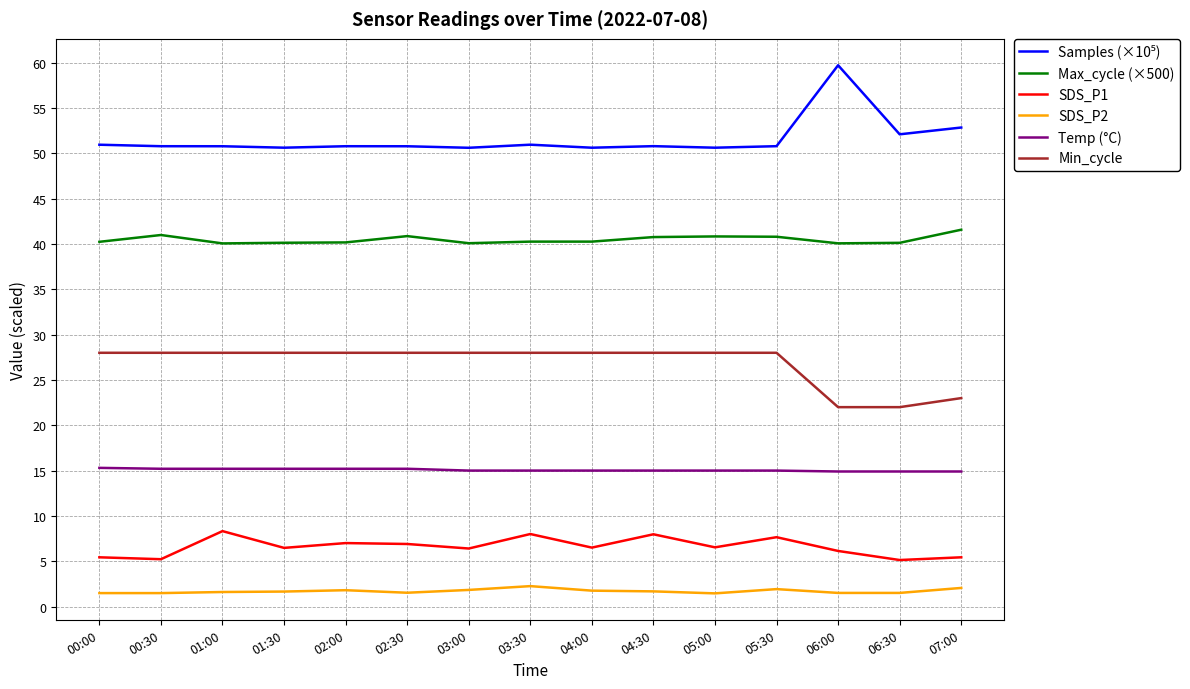

What is the highest value of the SDS_P1 series?

8.3